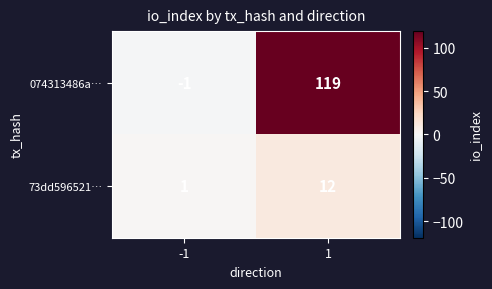

What is the greatest value displayed?

119